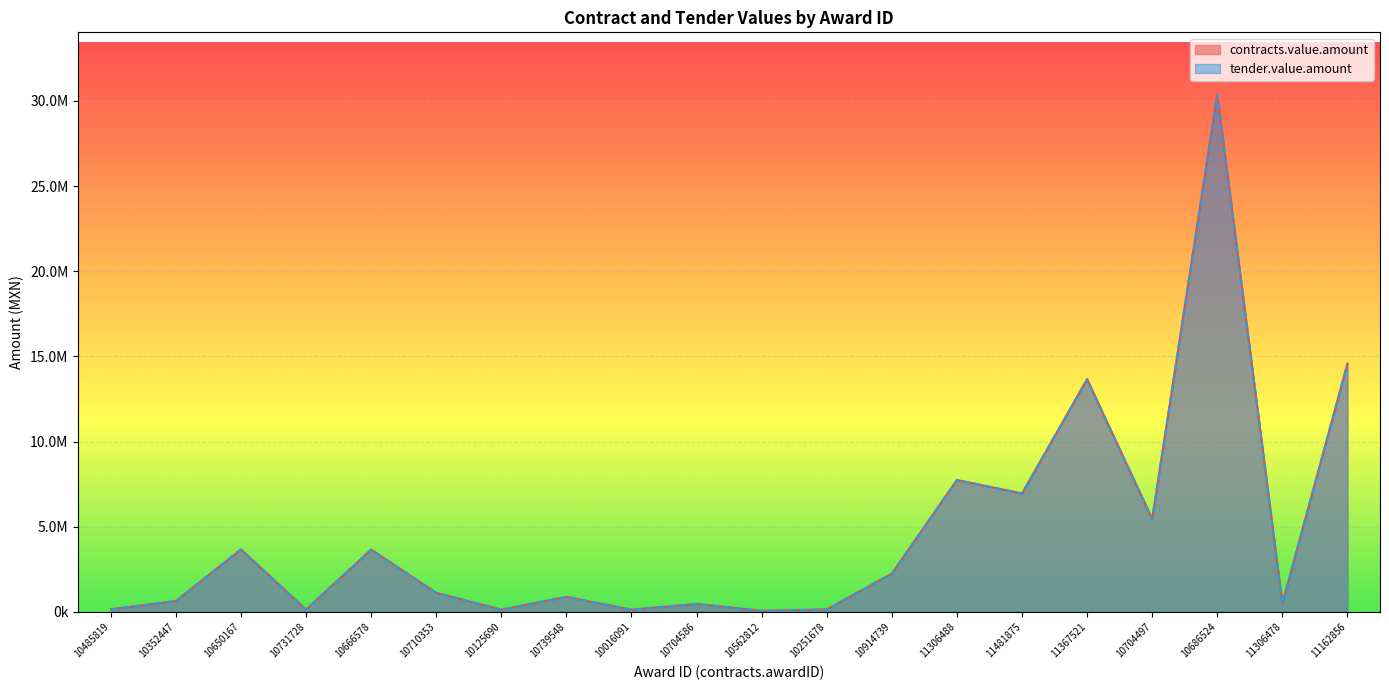

Rank the series by their maximum value, from lowest to highest.

contracts.value.amount, tender.value.amount